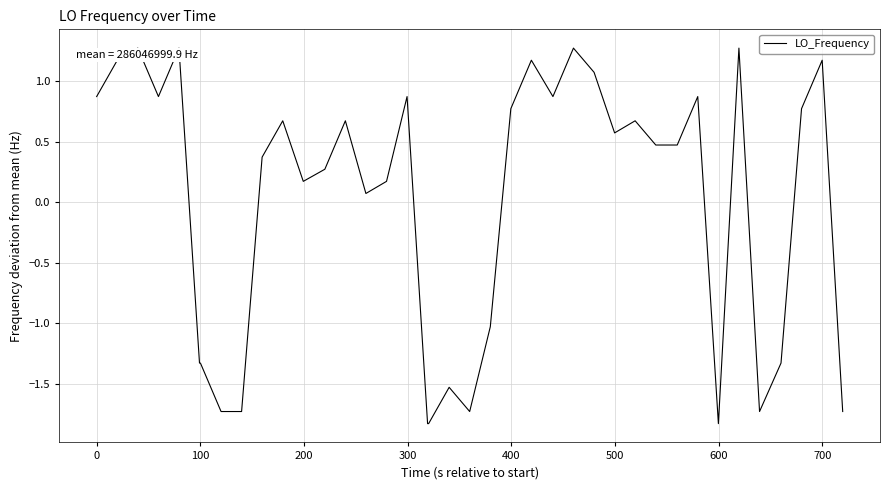

What is the greatest value displayed?

1.3